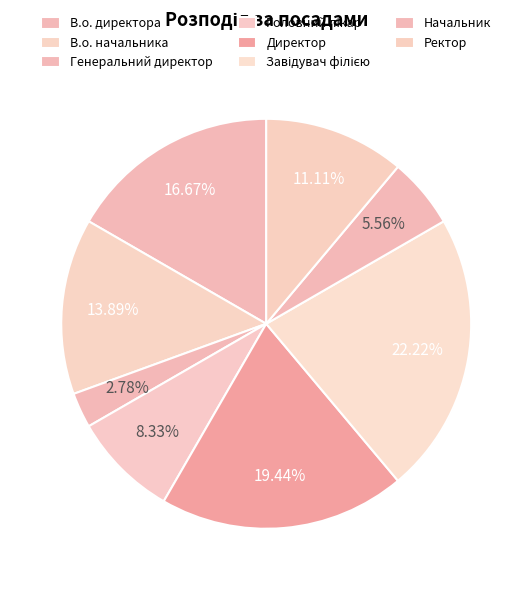

Count the number of slices in the pie.

8